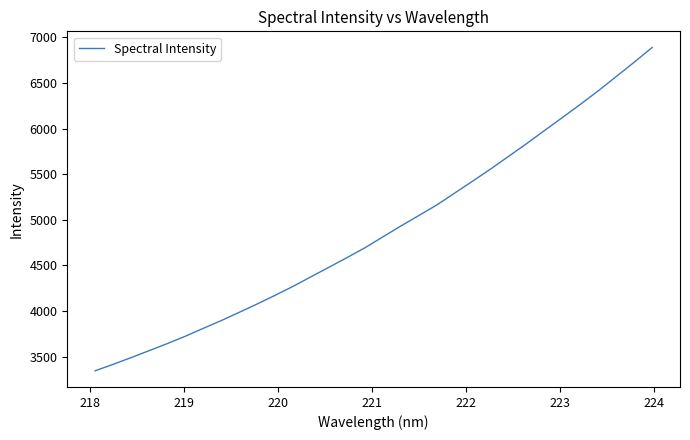

What is the minimum value shown in the chart?

3345.5